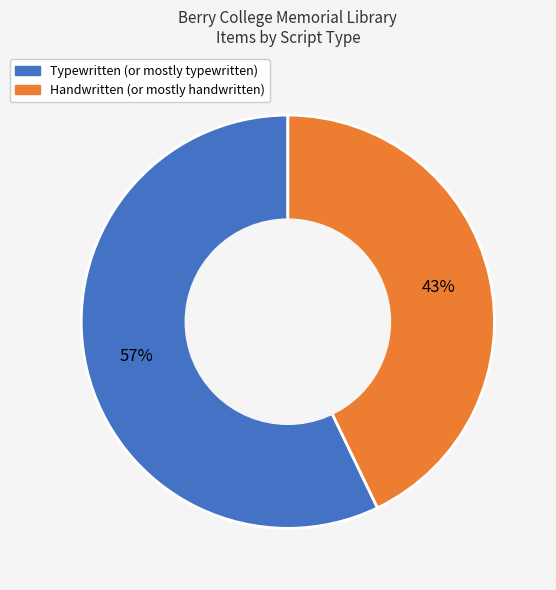

To the nearest percent, what is the average slice percentage?

50%